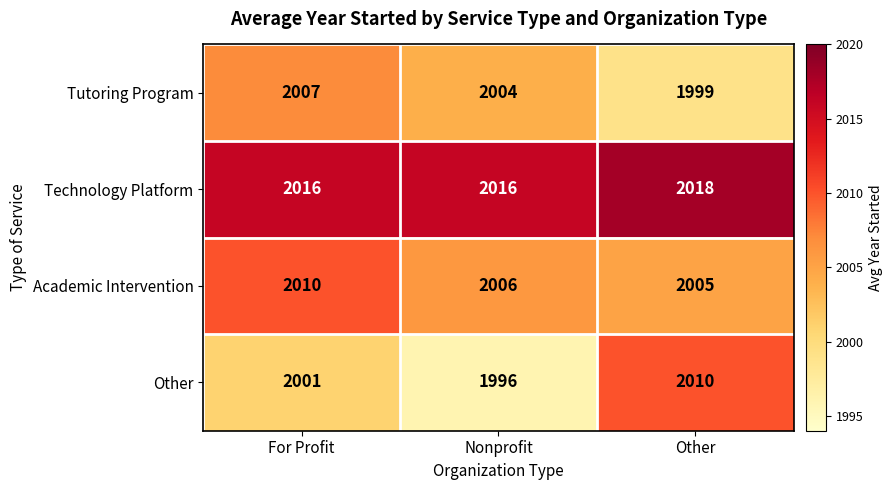

At which category does the chart reach its peak across all series?

Other